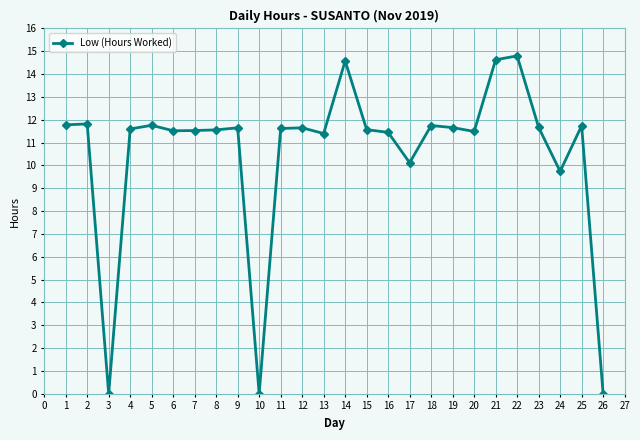

Approximately how many times larger is the value at 25 compared to 13?

1.0